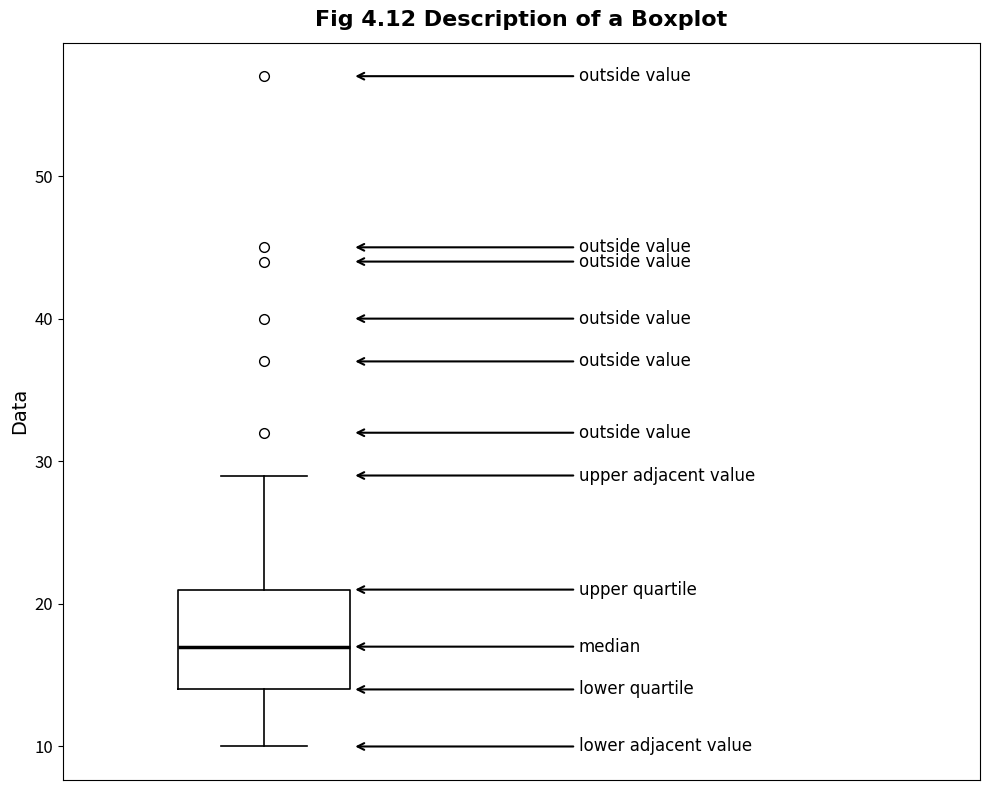

Read this box plot against the y-axis: the position of the median line, the range covered by the box, and the ends of both whiskers. The values are not printed on the chart, so give them approximately, as read against the axis.

median 17, box 14 to 21, whiskers 10 to 29